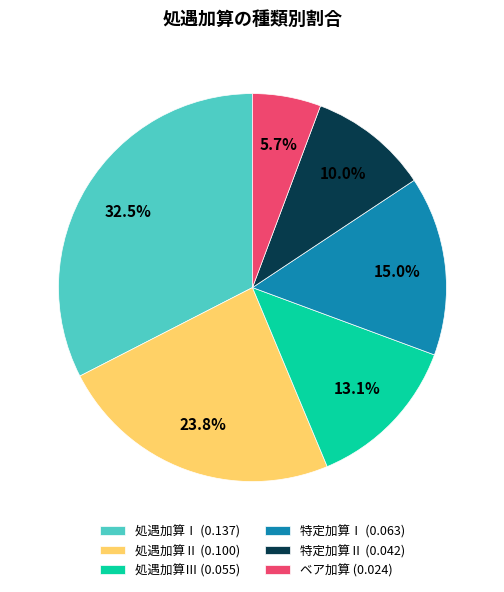

True or false: 処遇加算Ⅱ accounts for 15% of the total.

False